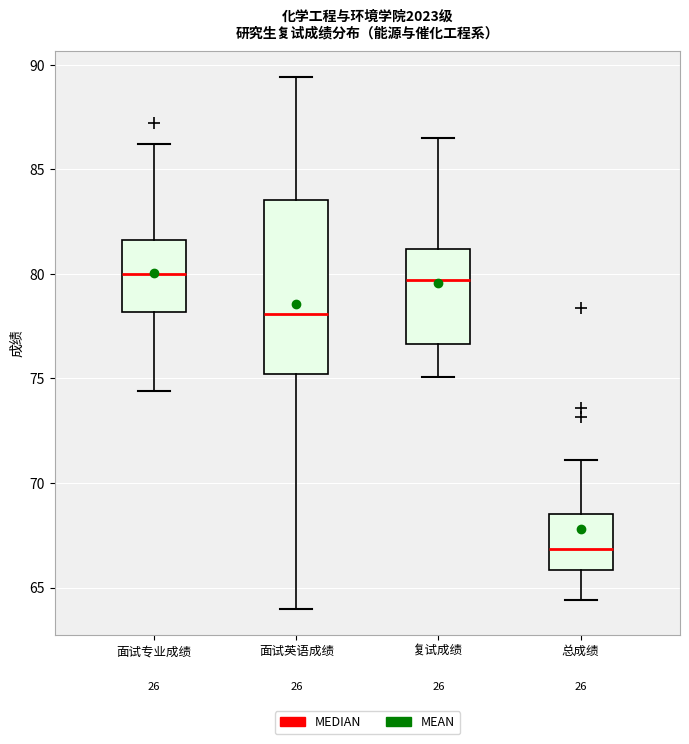

Which box is the tallest, from its lower edge to its upper edge?

面试英语成绩